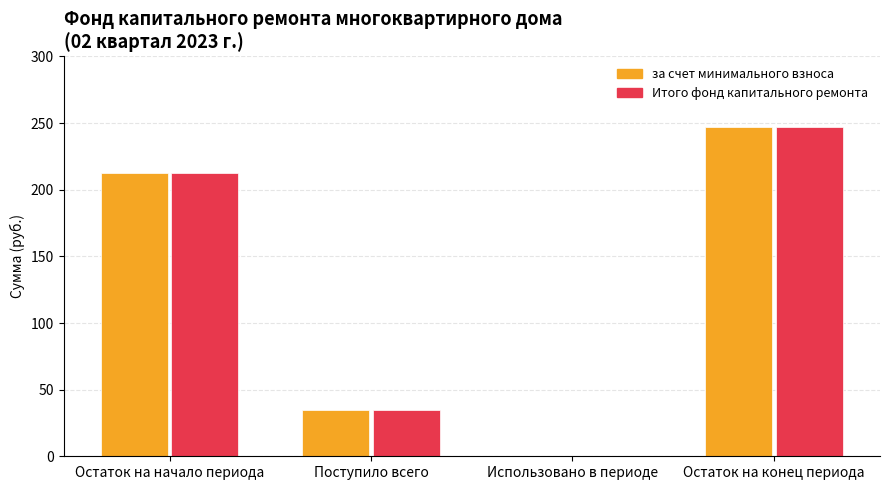

What value does the Итого фонд капитального ремонта series have at Поступило
всего?

34.5